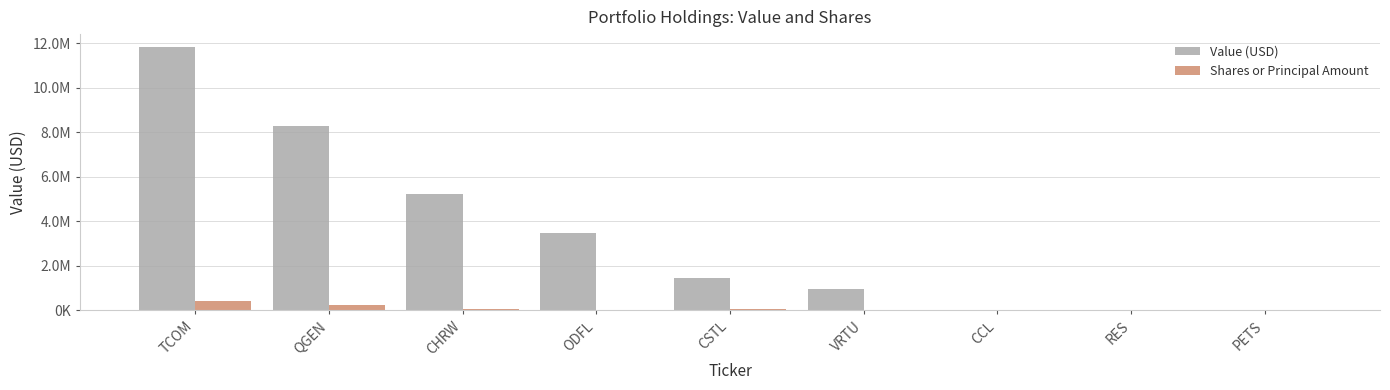

Are the bars horizontal?

No